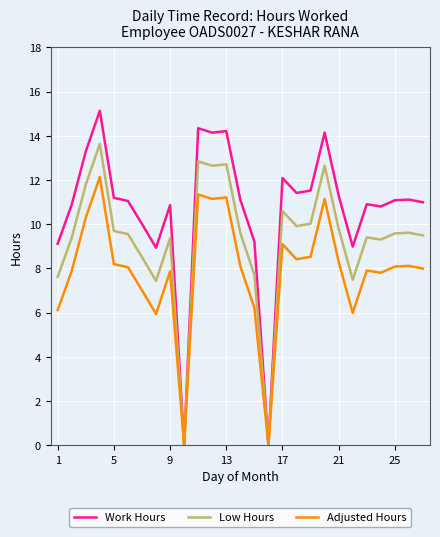

What is the highest value of the Adjusted Hours series?

12.1